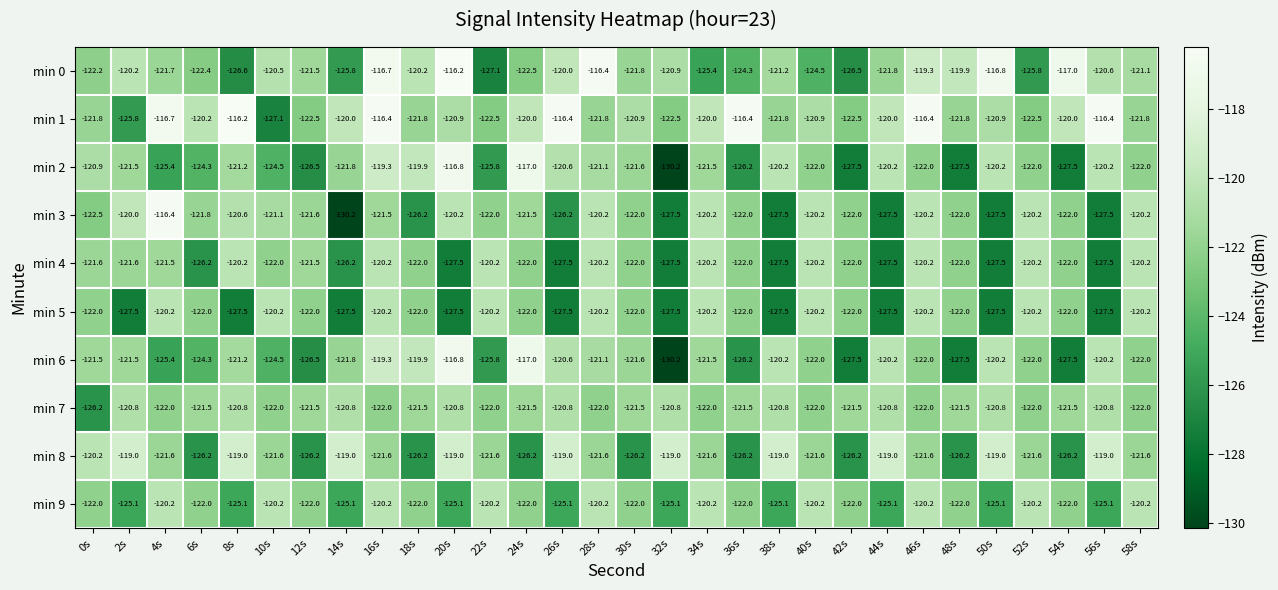

What is the difference between the highest and lowest values at 0s?

6.0